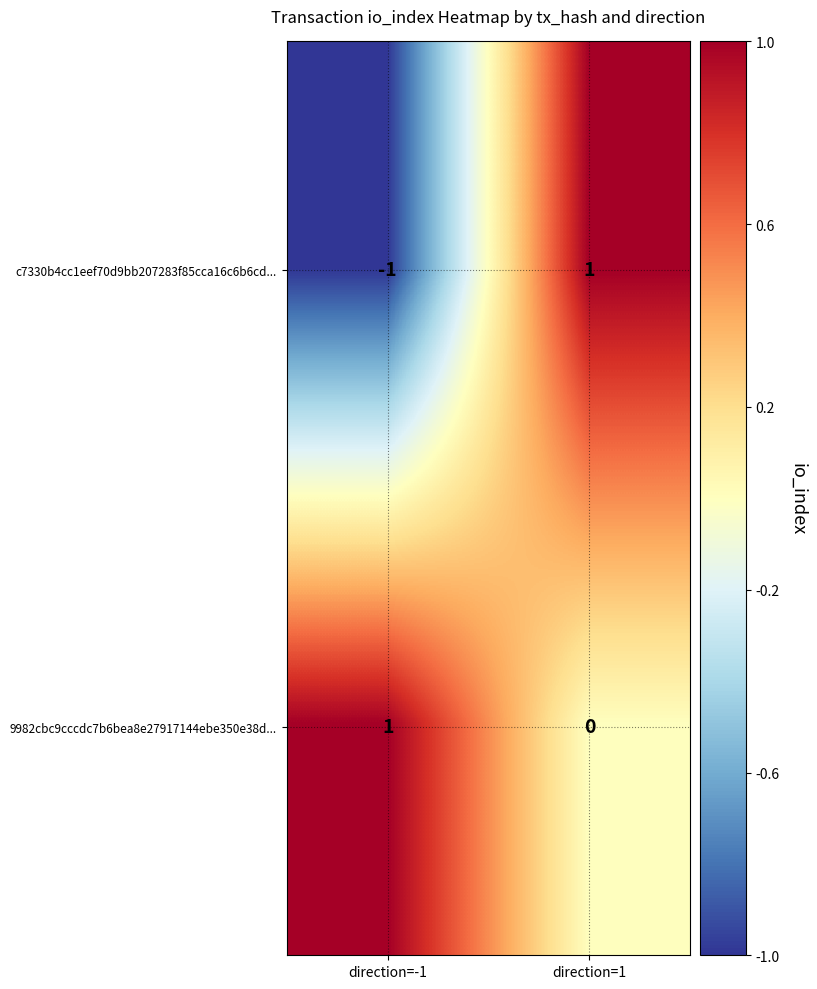

Between direction=-1 and direction=1, which series saw the biggest shift?

c7330b4cc1eef70d9bb207283f85cca16c6b6cd...